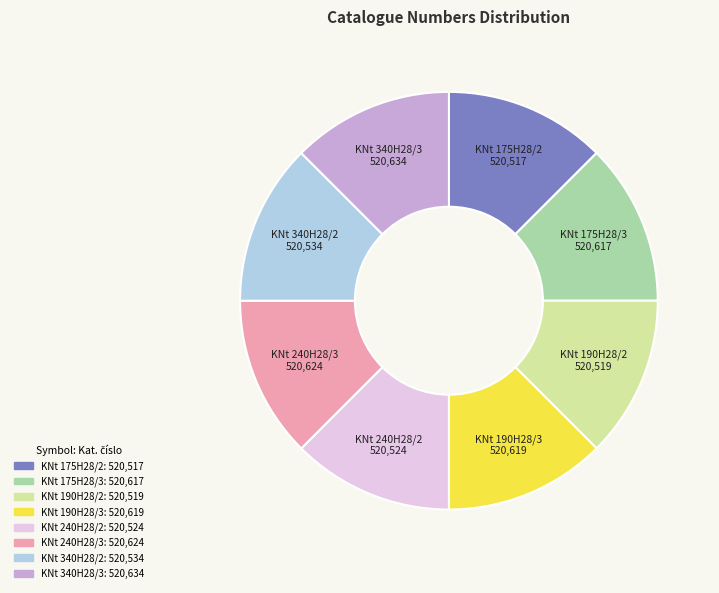

Count the number of slices in the pie.

8